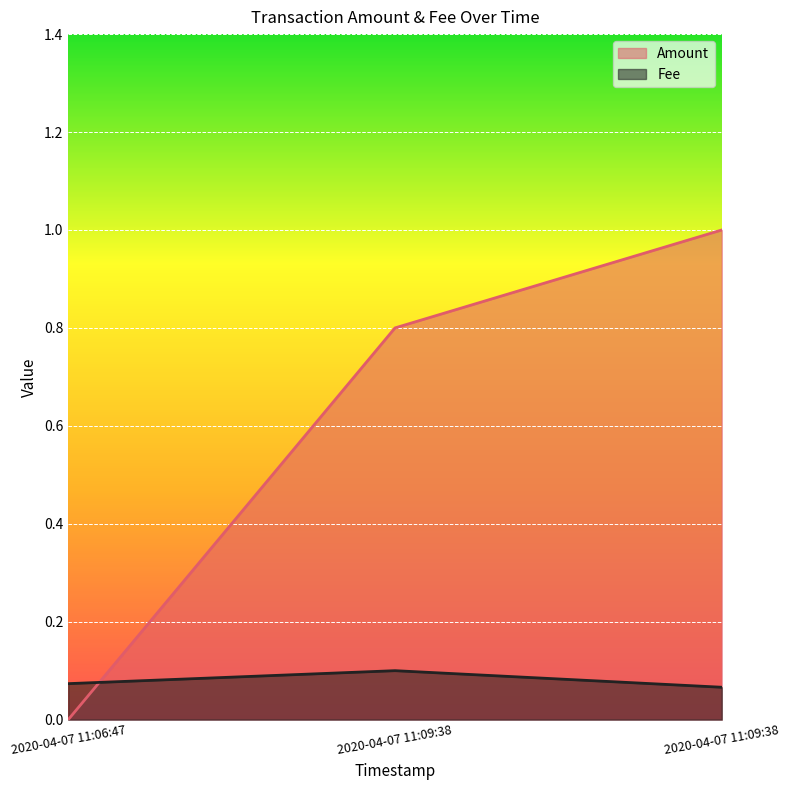

At which category is the sum across all series the highest?

2020-04-07 11:09:38